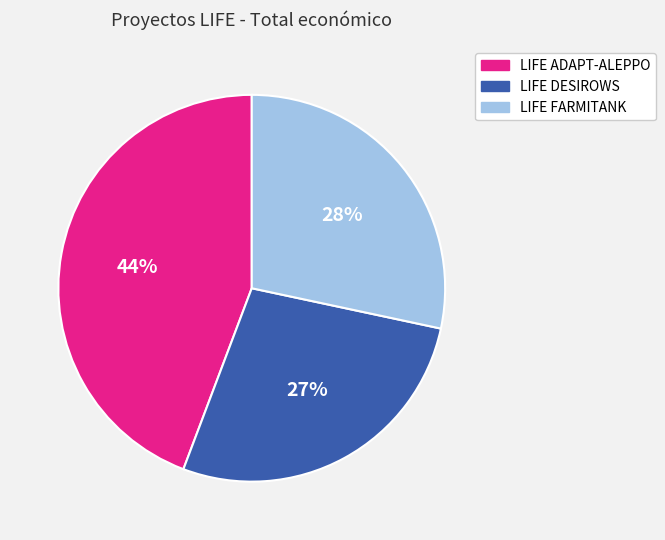

Count the number of slices in the pie.

3